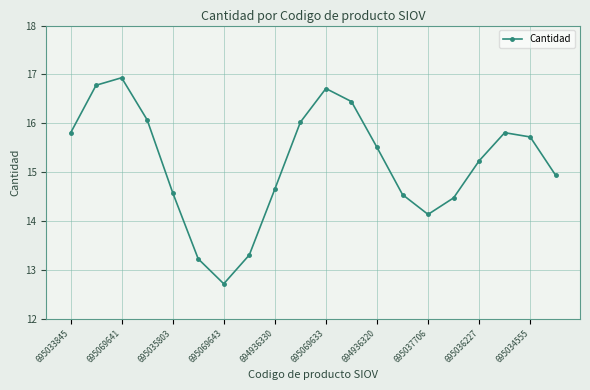

What is the difference between the maximum and second lowest values?

3.7